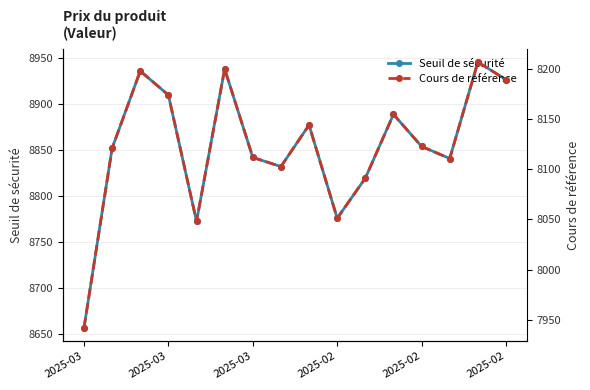

Is the value of Seuil de sécurité at 2025-03 greater than the value of Cours de référence at 2025-02?

Yes